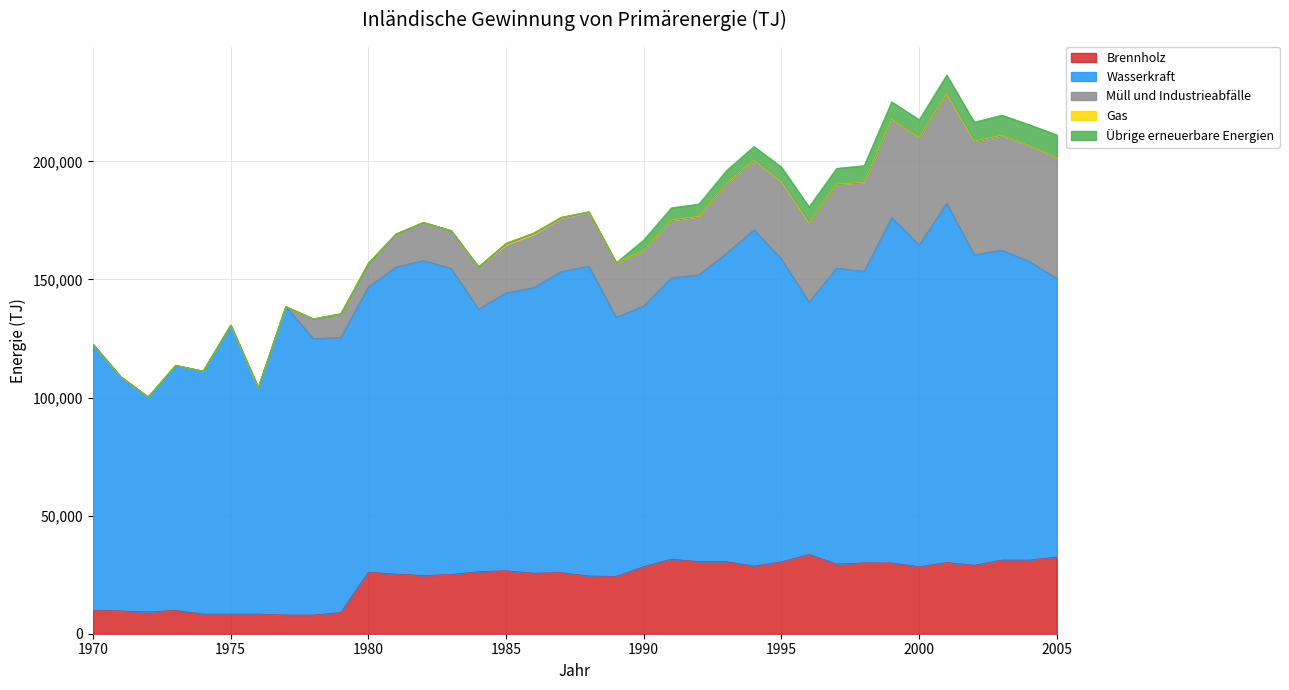

How many values in Müll und Industrieabfälle are above zero?

28